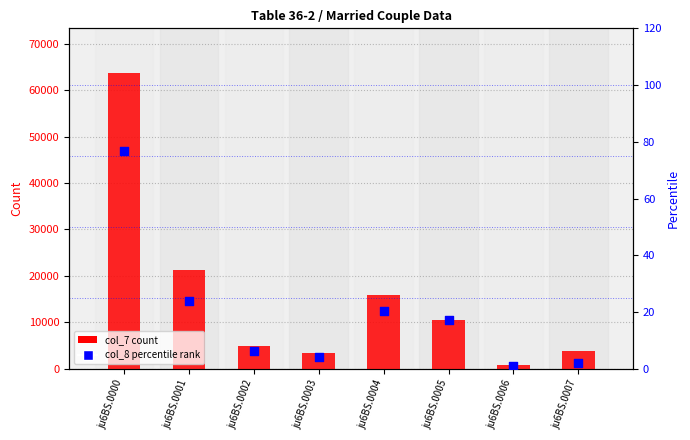

Which series has the largest Y range (max minus min)?

col_7 count